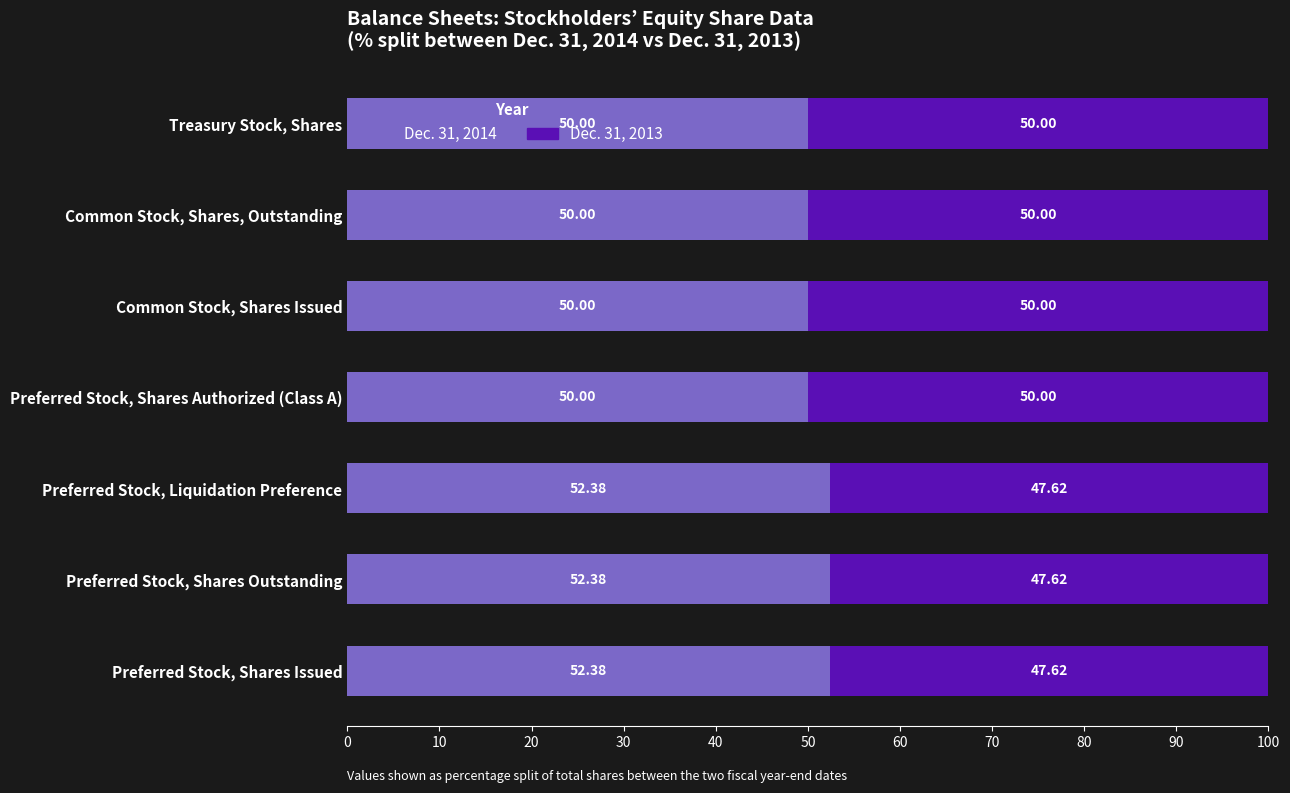

What is the sum of the Dec. 31, 2014 values at Preferred Stock, Liquidation Preference and Common Stock, Shares, Outstanding?

102.4